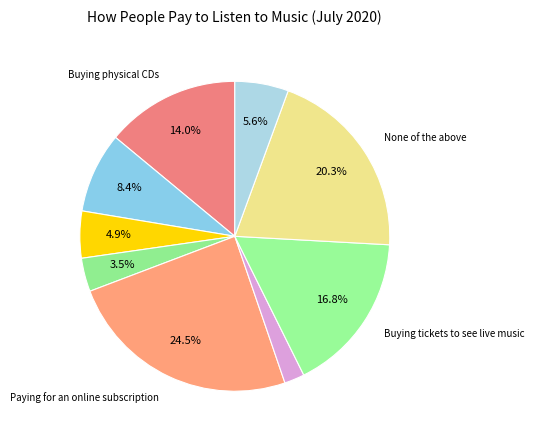

Rank the categories by value from lowest to highest.

Paying to watch music video TV, Buying vinyl, Buying albums online, Not applicable, Buying songs online, Buying physical CDs, Buying tickets to see live music, None of the above, Paying for an online subscription